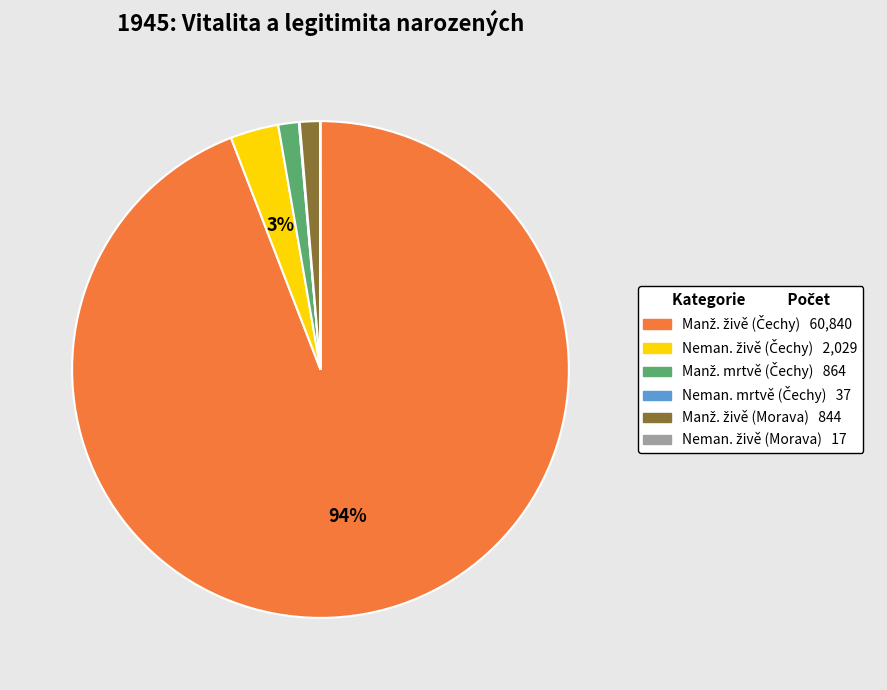

Is there a majority slice in this chart?

Yes